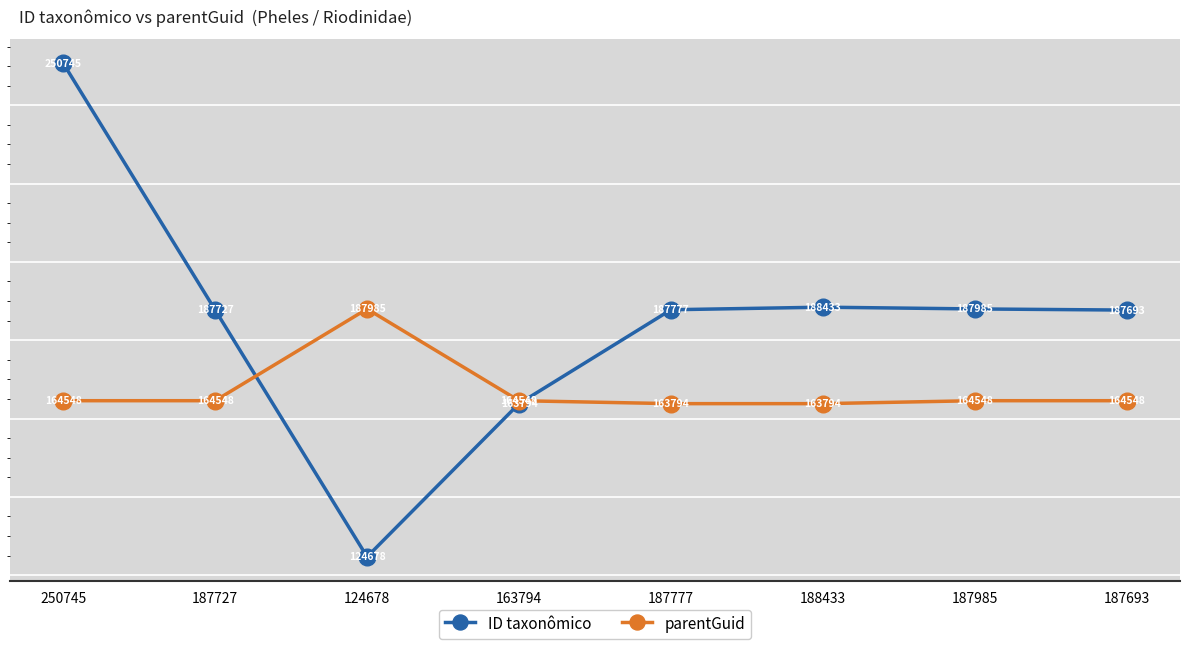

What are all the series names shown in the legend?

ID taxonômico, parentGuid